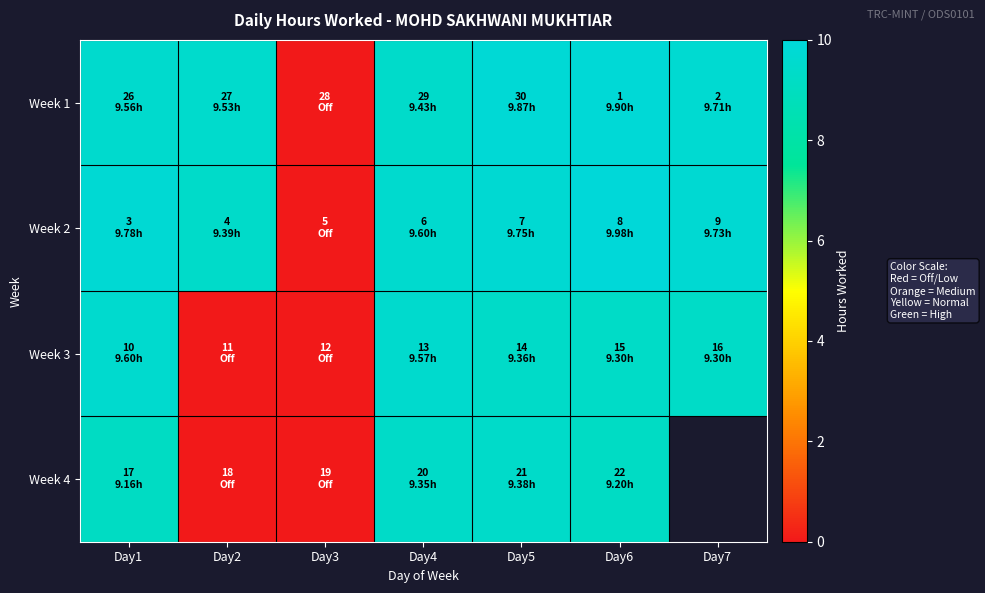

Which category has the lowest value across all series?

Day3